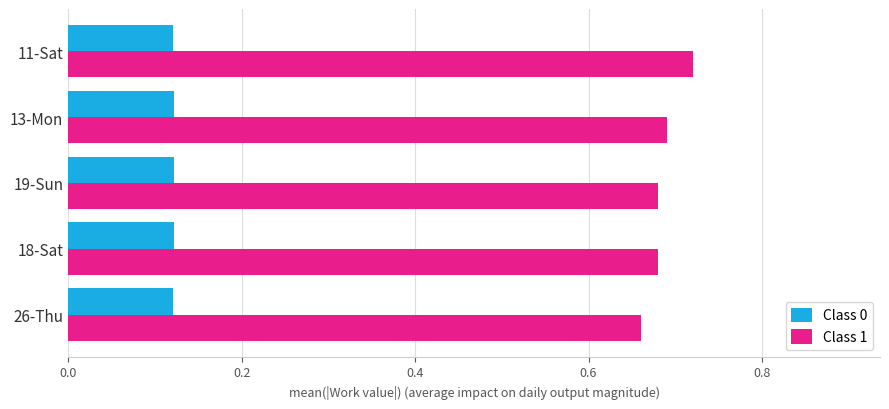

What is the spread (max minus min) of values at 13-Mon?

0.6